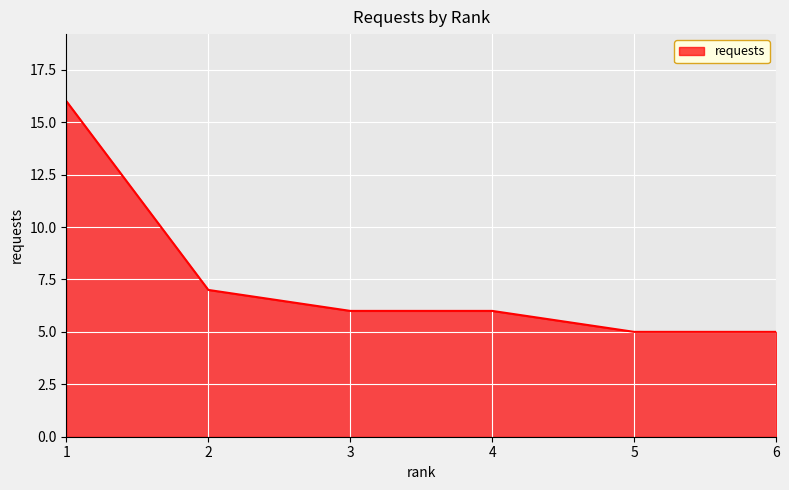

Approximately how many times larger is the value at 6 compared to 5?

1.0